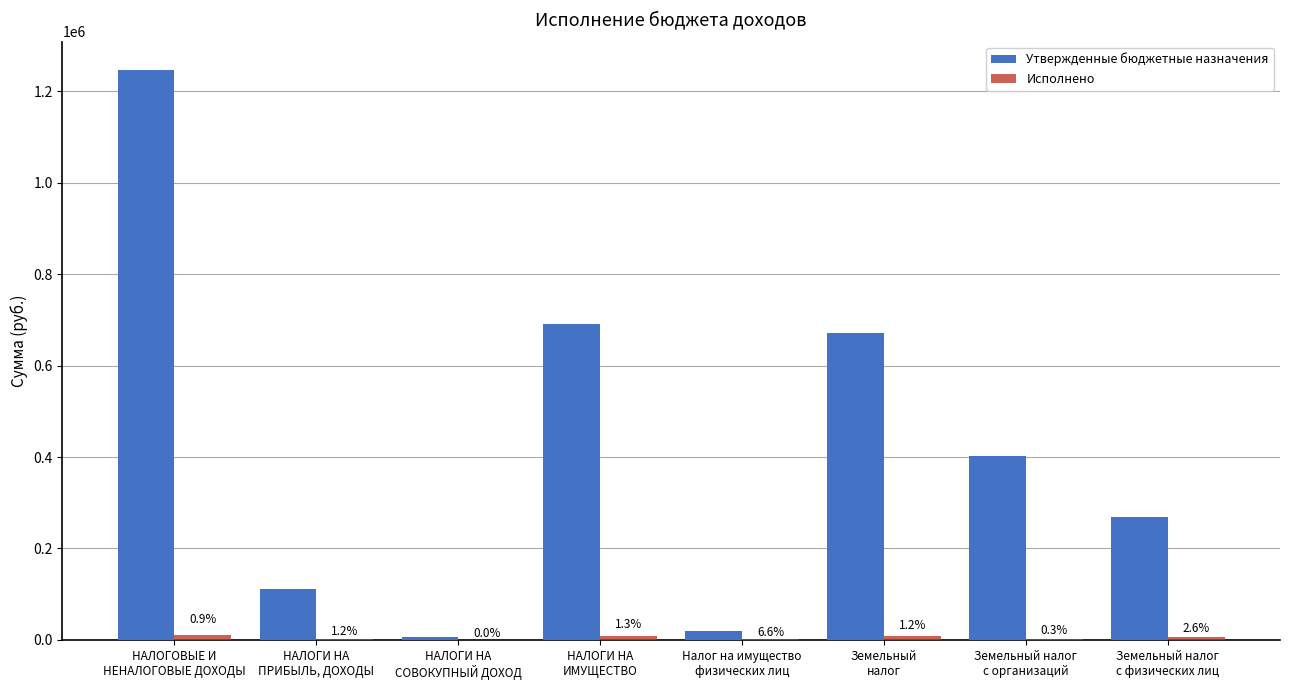

Reading left to right, extract all data points from this chart.

Утвержденные бюджетные назначения: 1246500.0	111500.0	7000.0	692000.0	20000.0	672000.0	403000.0	269000.0
Исполнено: 10645.6	1309.5	0.0	9336.1	1326.8	8009.4	1025.1	6984.3